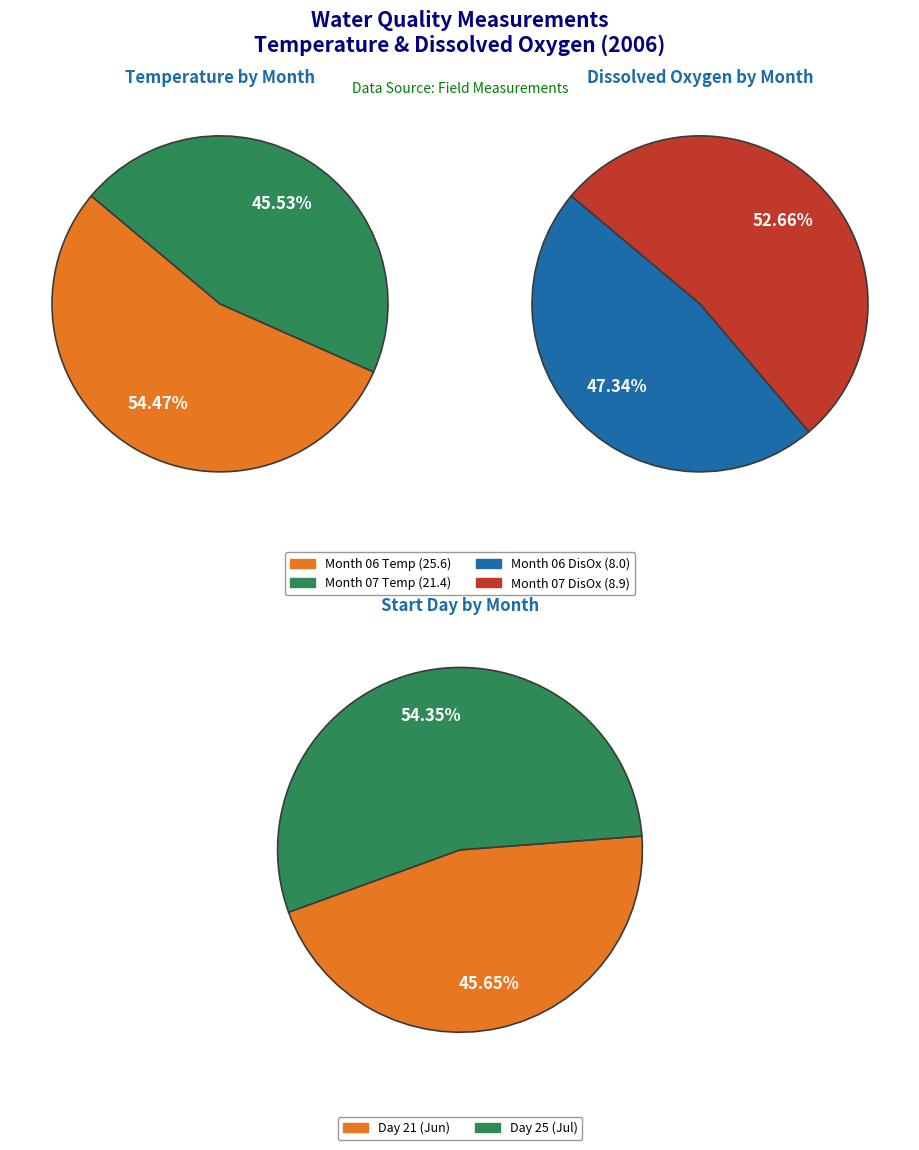

To the nearest percent, what is the difference between the 06 and 07 slice percentages?

5%